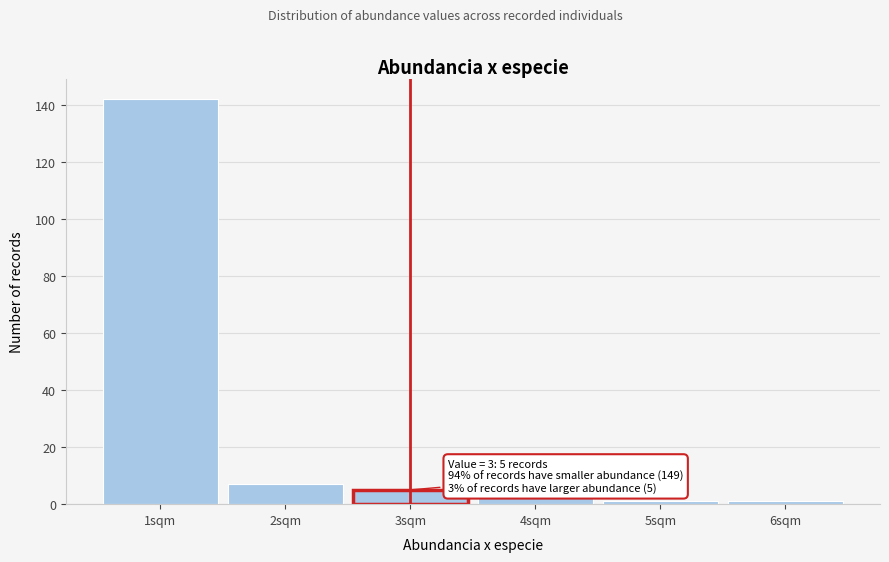

Reading left to right, transcribe all the data shown in this chart.

142	7	5	3	1	1